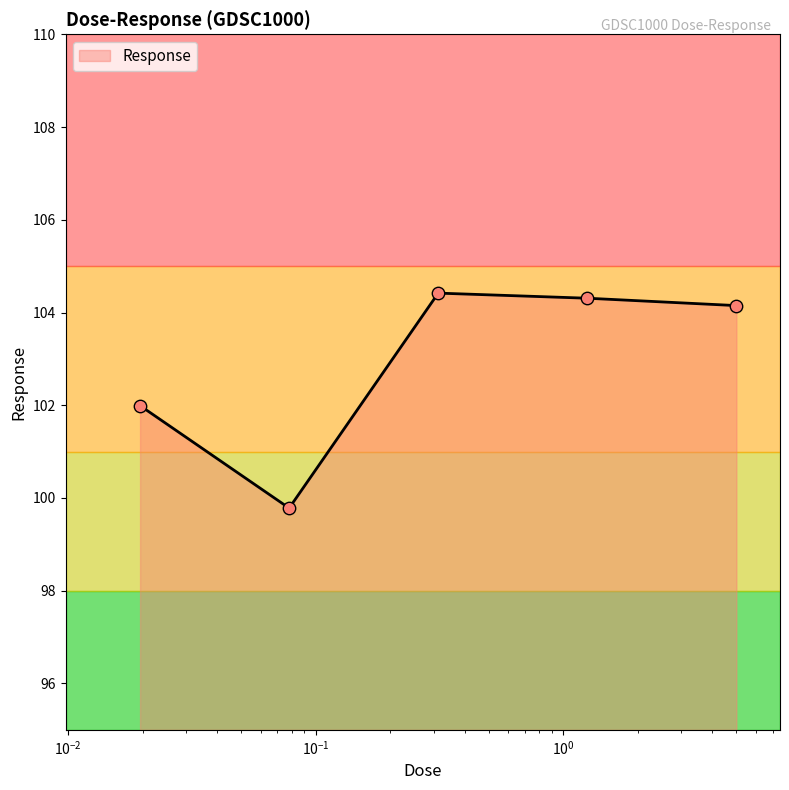

What is the difference between the maximum and minimum values?

4.6